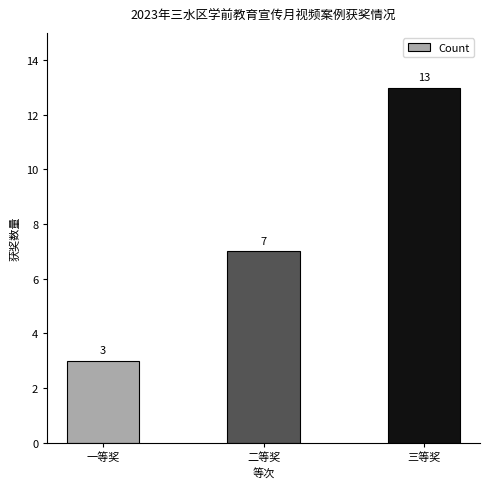

Which has a higher value, 二等奖 or 一等奖?

二等奖